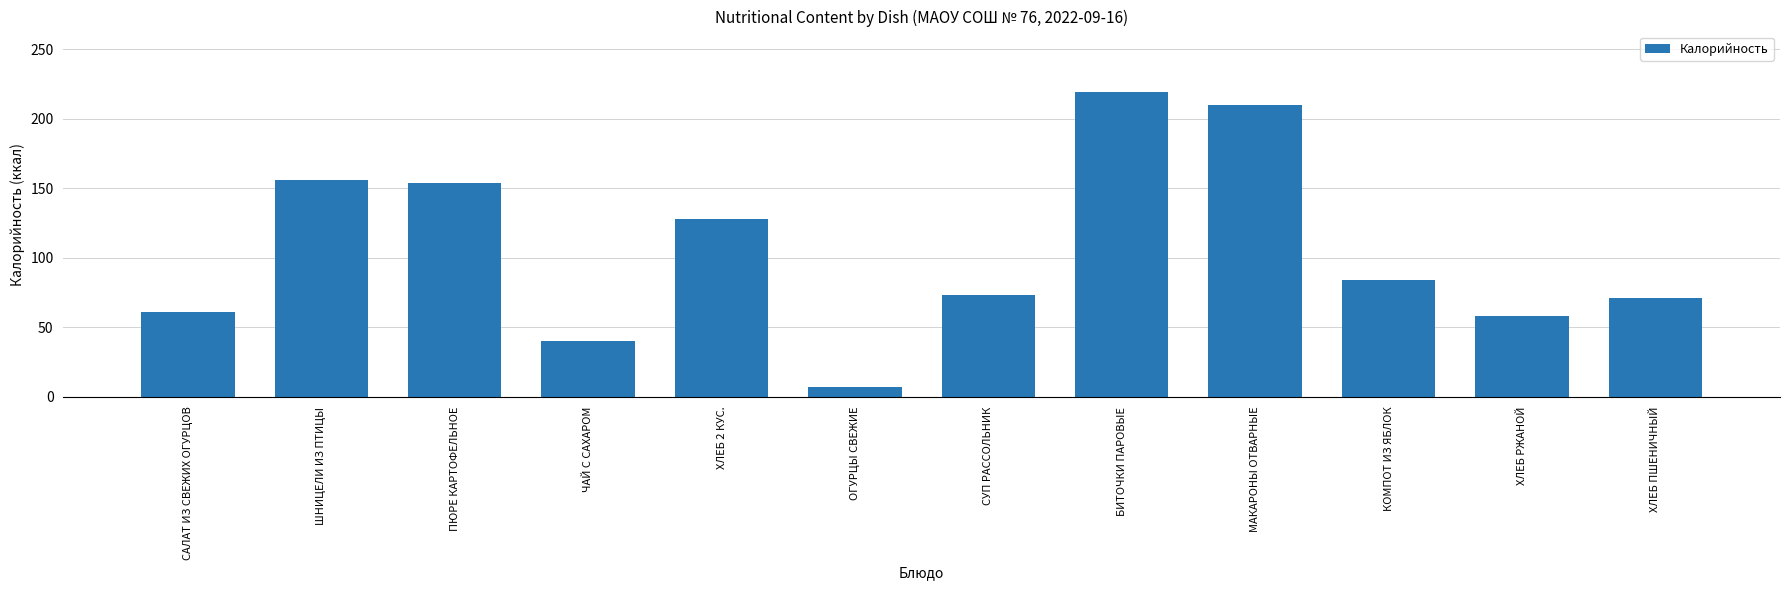

Read the value at ХЛЕБ РЖАНОЙ, to the nearest 50.

50